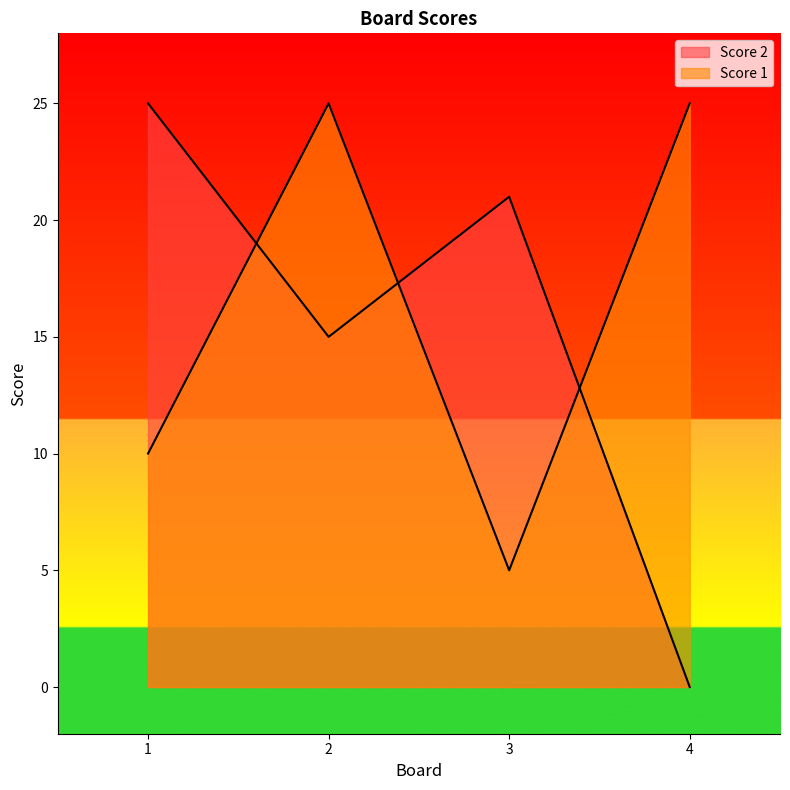

True or false: Score 1 has a value of 25 at 4.

True